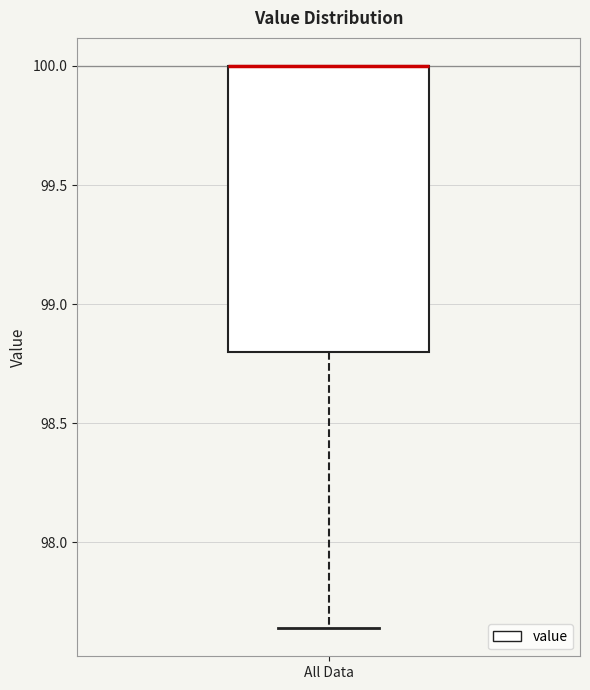

Where is the upper edge of the box for All Data on the y-axis? The values are not printed on the chart, so give them approximately, as read against the axis.

100.00